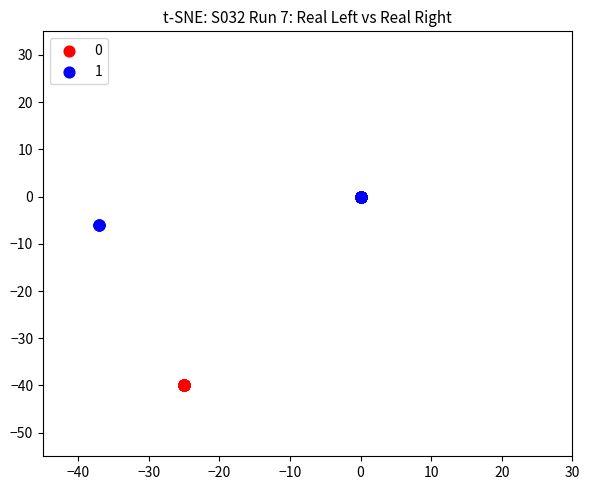

What are all the series names shown in the legend?

0, 1